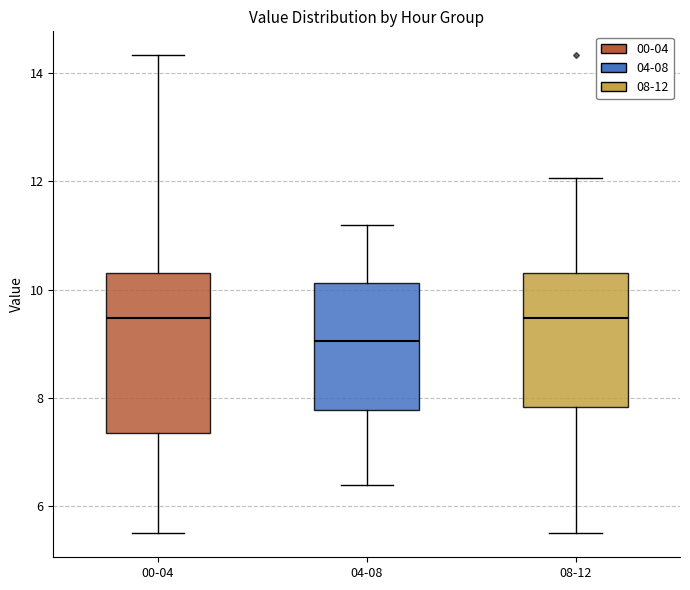

Where does the median line of the box for 00-04 sit on the y-axis? The values are not printed on the chart, so give them approximately, as read against the axis.

9.4